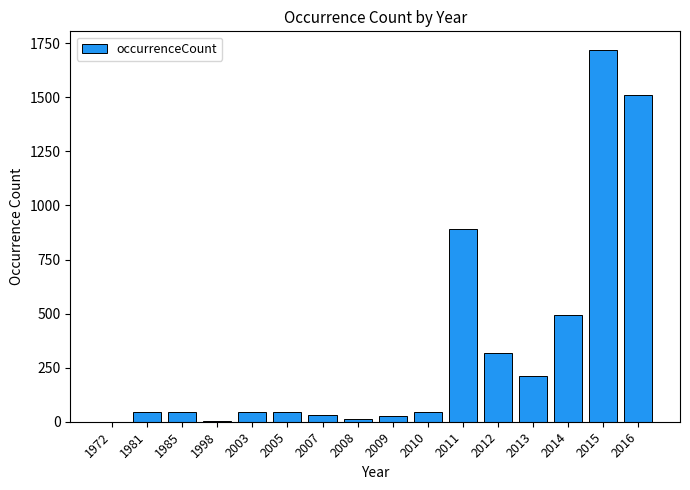

Are the bars horizontal?

No